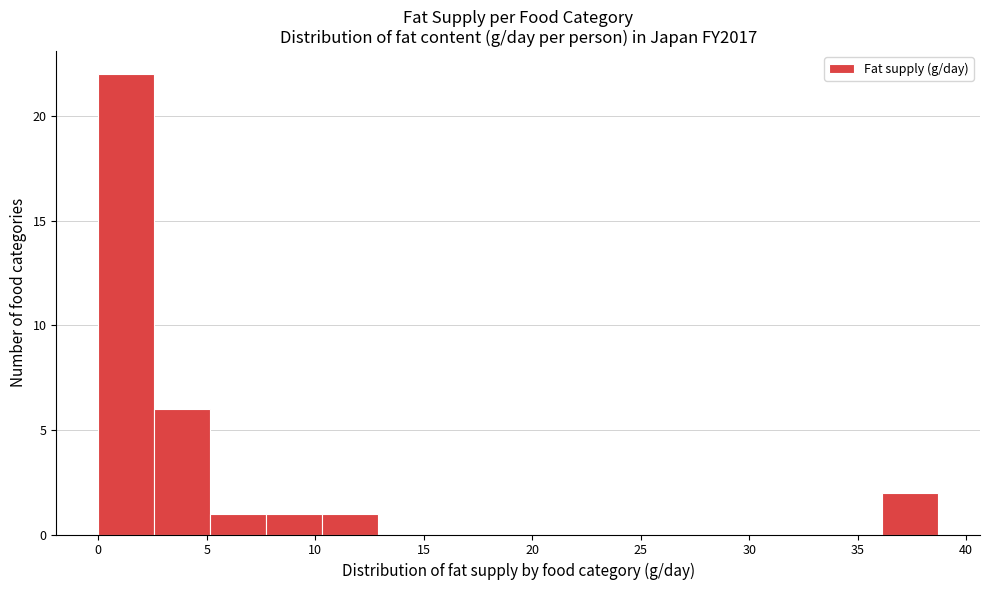

Reading left to right, list every bar in this chart as the range it spans on the x-axis followed by its height. Neither the bar edges nor the heights are printed on the chart, so give them approximately, as read against the axes.

0.0 to 2.5: 22
2.5 to 5.0: 6
5.0 to 7.5: 1
7.5 to 10.5: 1
10.5 to 13.0: 1
13.0 to 15.5: 0
15.5 to 18.0: 0
18.0 to 20.5: 0
20.5 to 23.0: 0
23.0 to 26.0: 0
26.0 to 28.5: 0
28.5 to 31.0: 0
31.0 to 33.5: 0
33.5 to 36.0: 0
36.0 to 38.5: 2